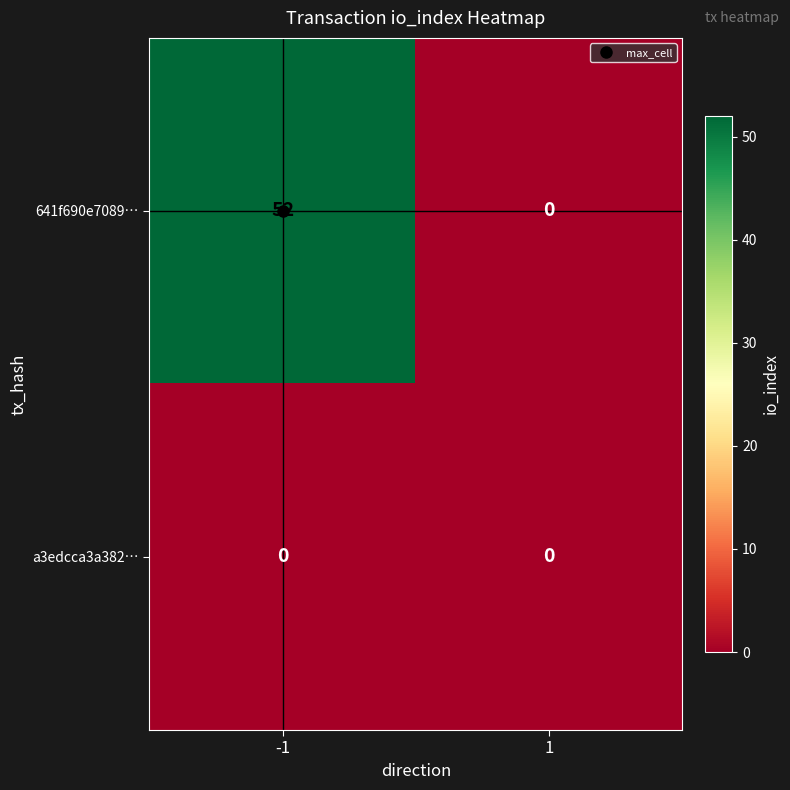

What is the total value across all series at -1?

52